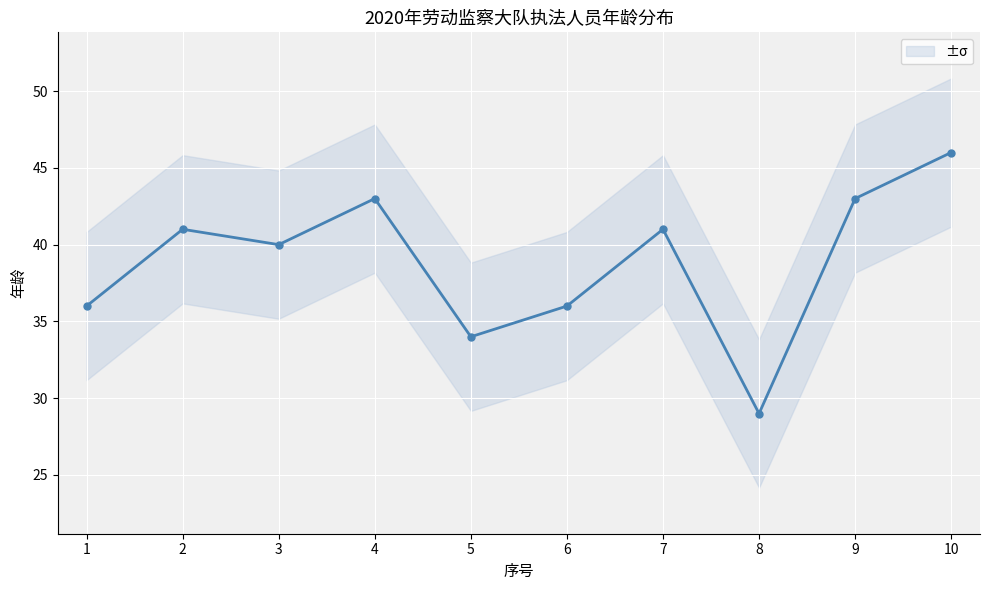

What is the greatest value displayed?

46